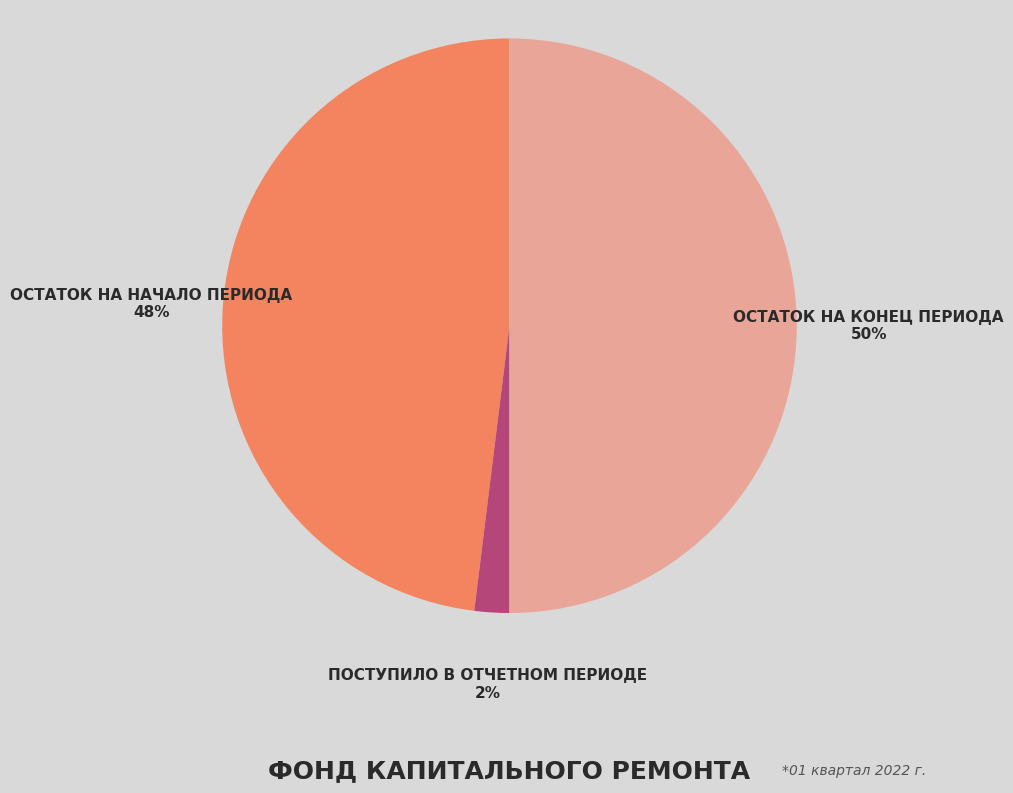

To the nearest percent, what is the average slice percentage?

33%